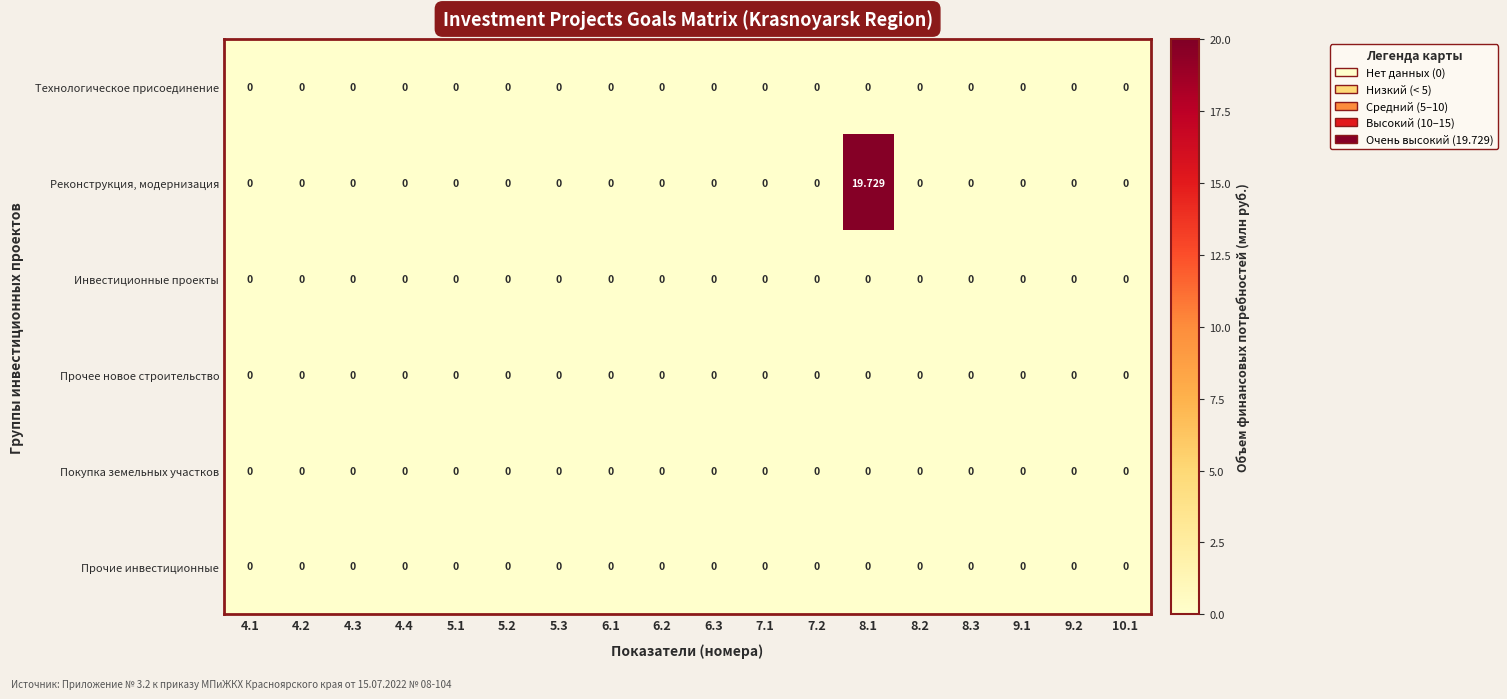

Which series has the largest total across all categories?

Реконструкция, модернизация